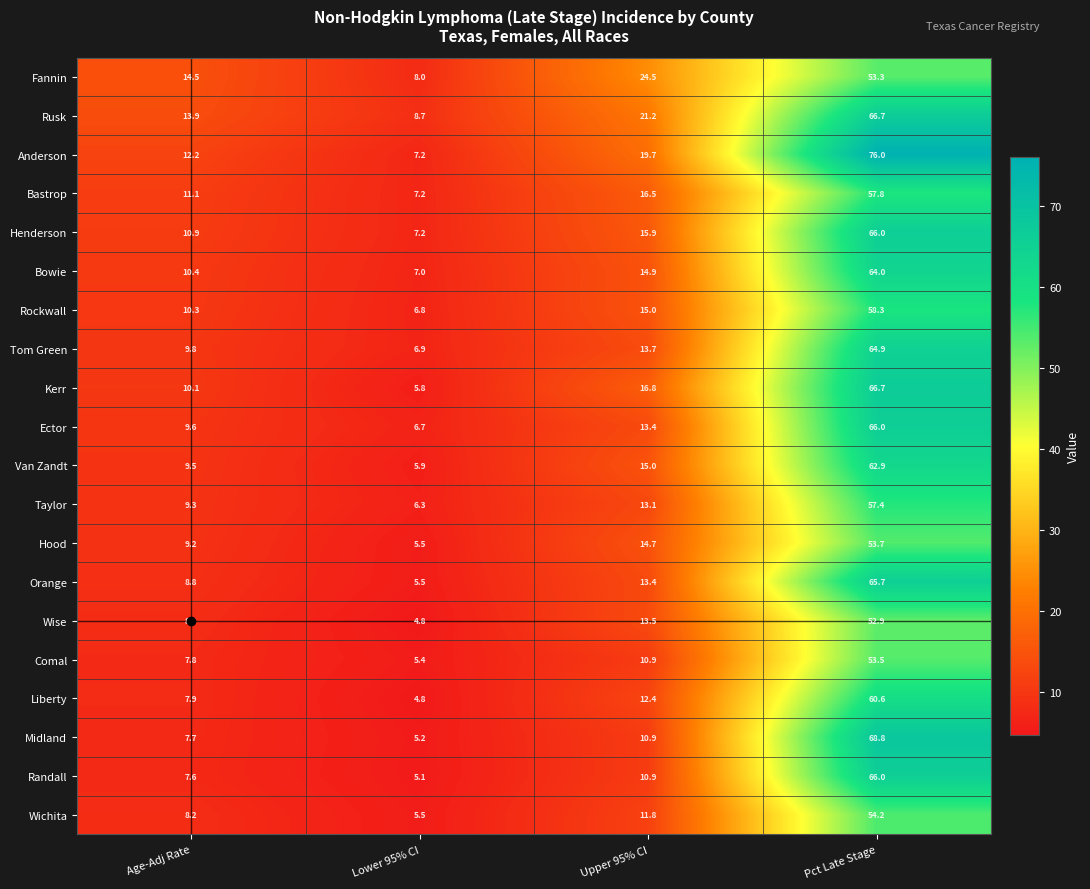

How many values in the Liberty series exceed 12?

2